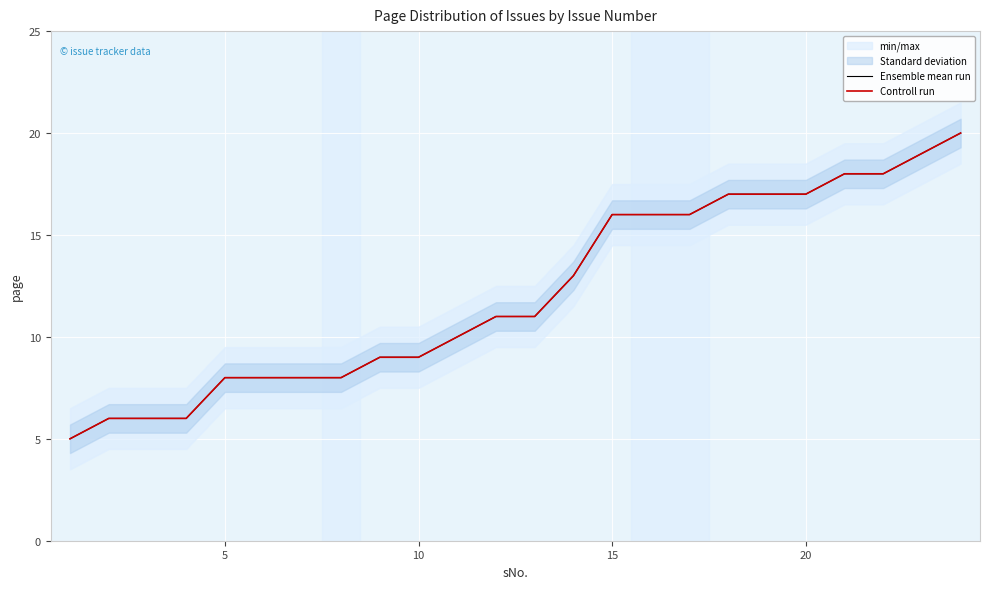

What is the difference between the second highest and minimum values in the Controll run series?

14